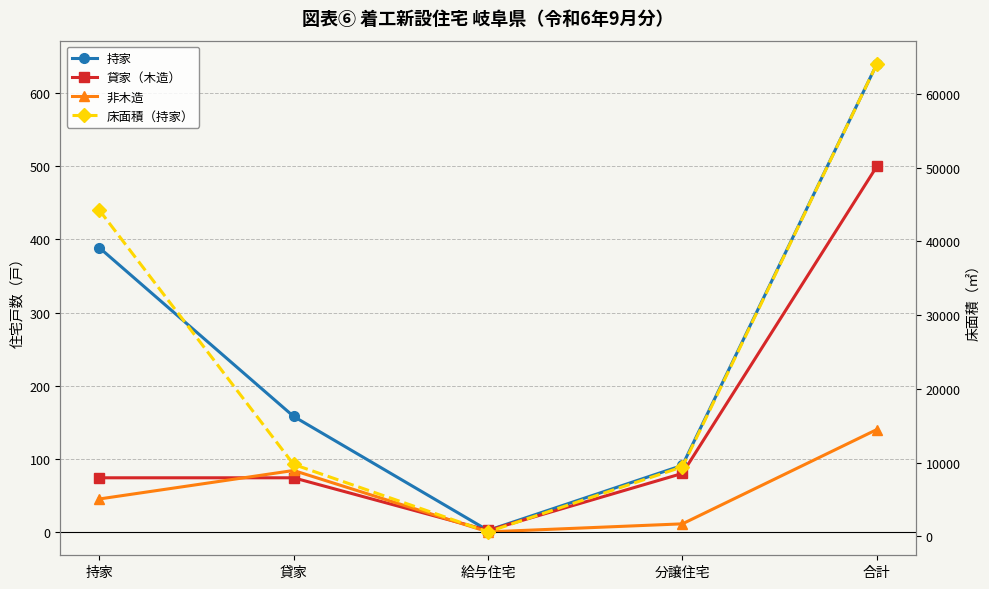

Reading left to right, what are all the values shown in this chart?

持家: 389	158	2	91	640
貸家（木造）: 74	74	2	80	500
非木造: 45	84	0	11	140
床面積（持家）: 44245	9753	603	9422	64023